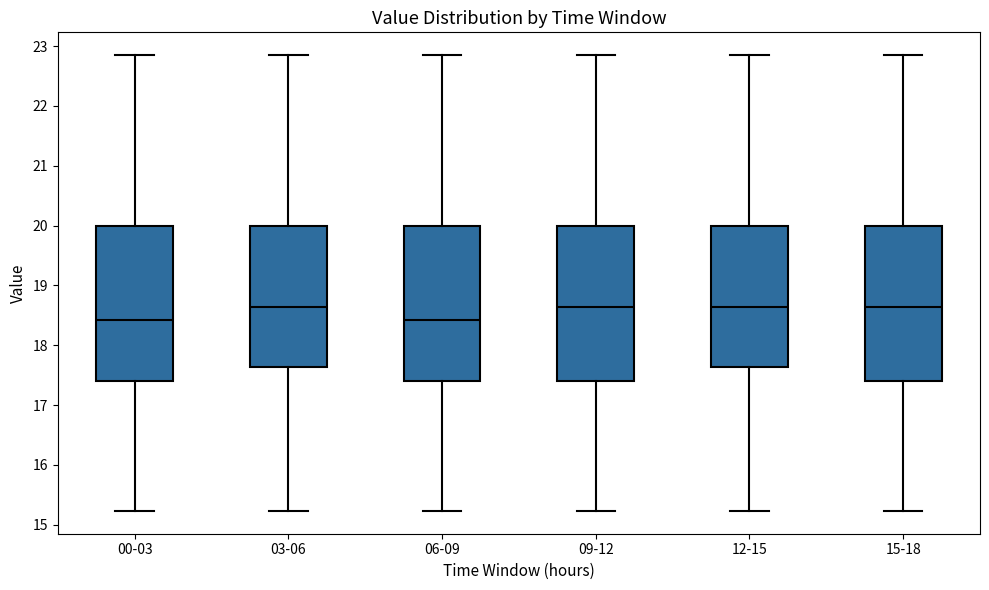

Reading left to right, read every box against the y-axis: the position of its median line, the range the box covers, and the ends of its whiskers. The values are not printed on the chart, so give them approximately, as read against the axis.

00-03: median 18.4, box 17.4 to 20.0, whiskers 15.2 to 22.9
03-06: median 18.6, box 17.6 to 20.0, whiskers 15.2 to 22.9
06-09: median 18.4, box 17.4 to 20.0, whiskers 15.2 to 22.9
09-12: median 18.6, box 17.4 to 20.0, whiskers 15.2 to 22.9
12-15: median 18.6, box 17.6 to 20.0, whiskers 15.2 to 22.9
15-18: median 18.6, box 17.4 to 20.0, whiskers 15.2 to 22.9